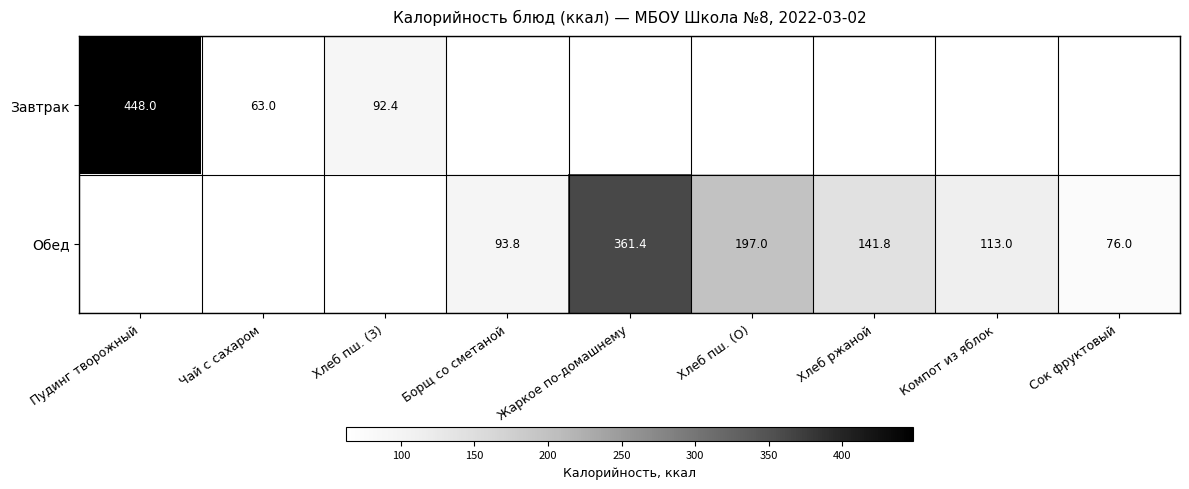

True or false: Завтрак has a value of 63.0 at Чай с сахаром.

True